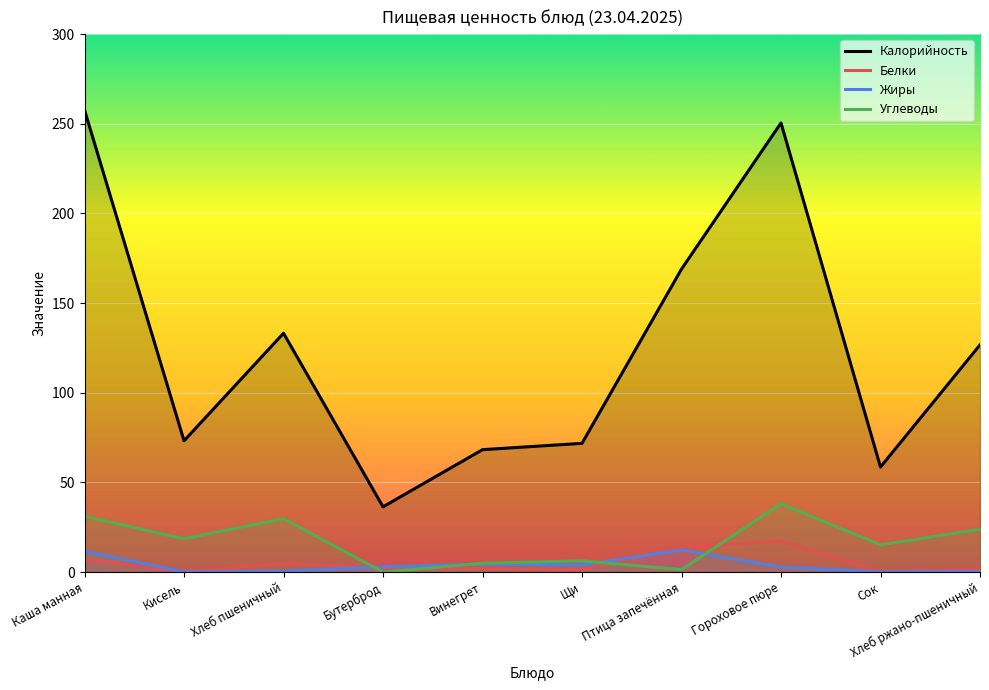

Rank the categories by Жиры value from lowest to highest.

Кисель, Сок, Хлеб ржано-пшеничный, Хлеб пшеничный, Гороховое пюре, Бутерброд, Щи, Винегрет, Каша манная, Птица запечённая